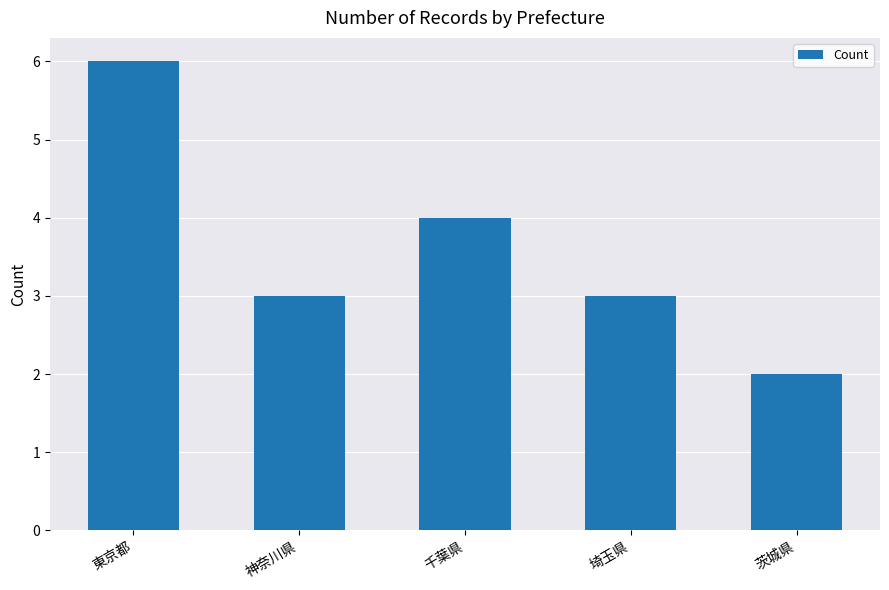

How many data points does each series have?

5